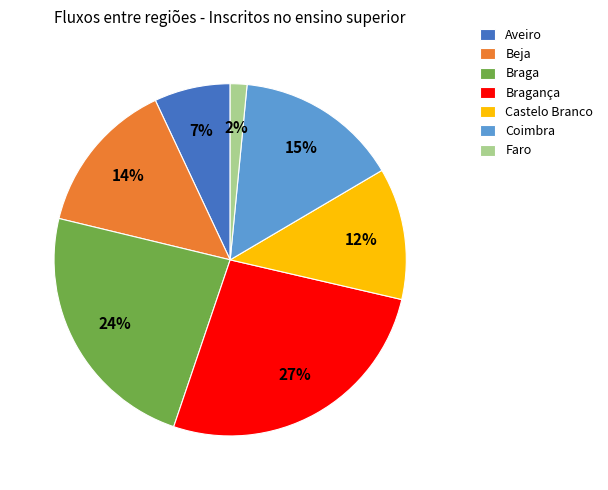

Is it true that Braga is 18% of the pie?

False